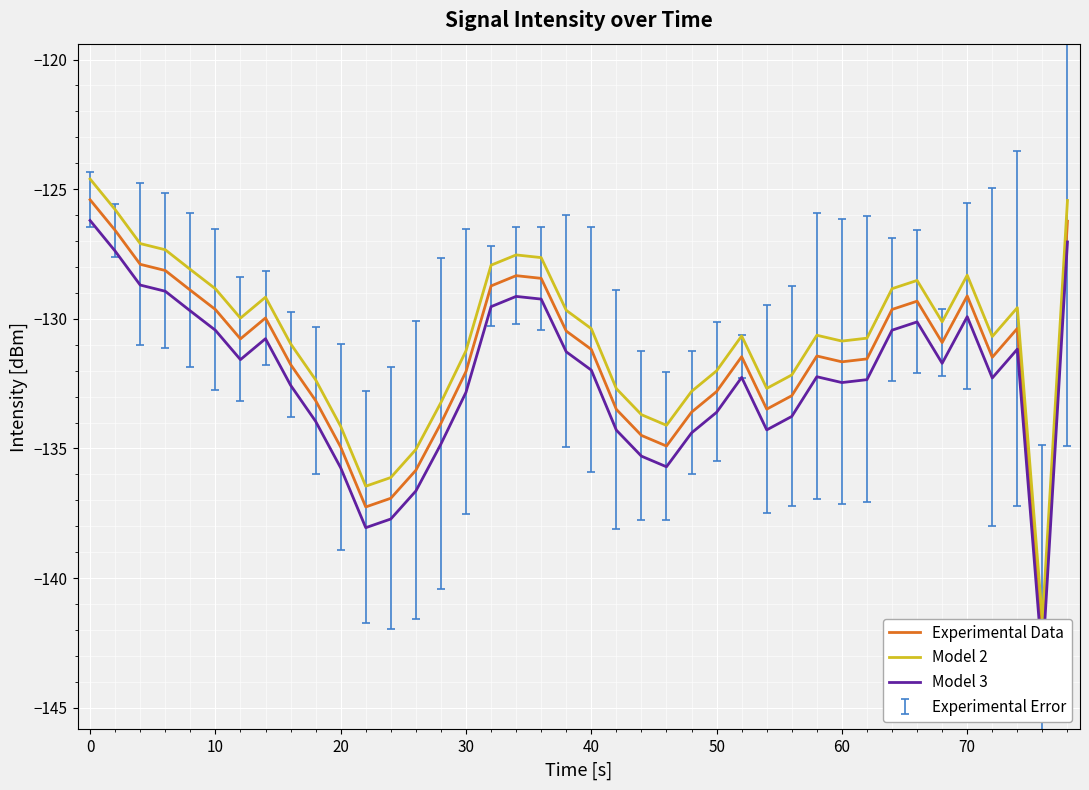

How many data points in Experimental Data are above -131?

18